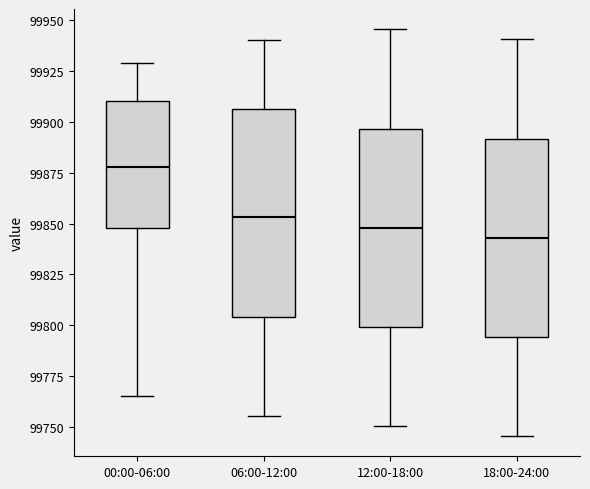

Which box has the highest median line?

00:00-06:00